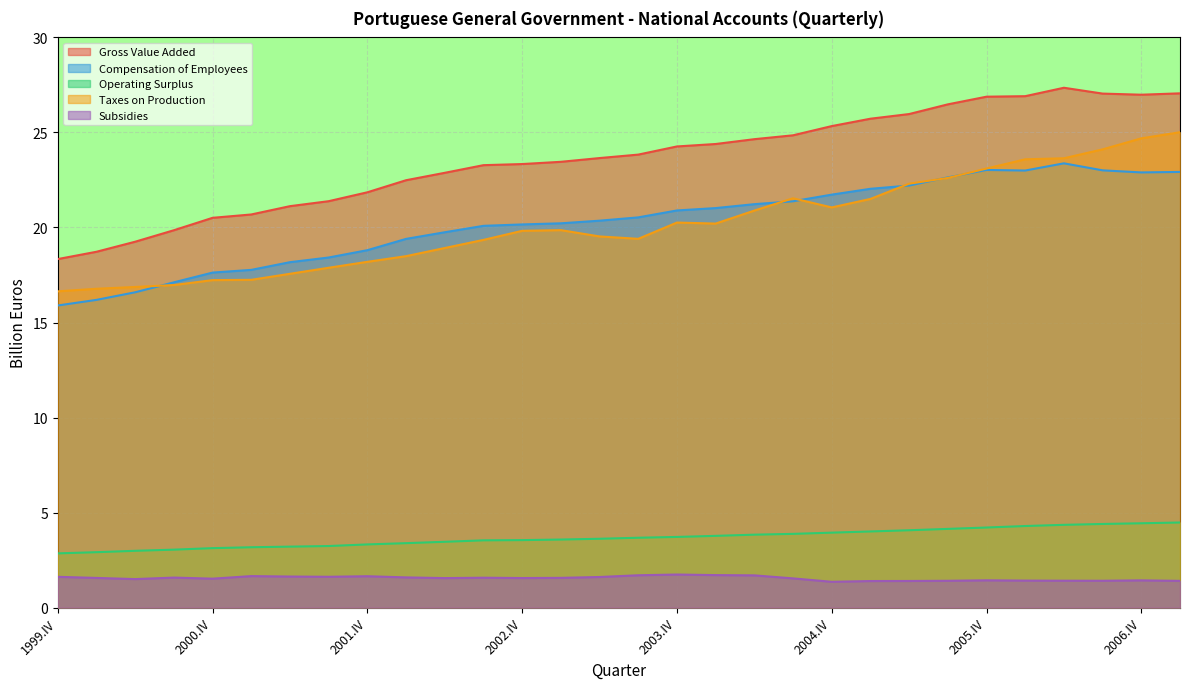

What is the difference between the highest and lowest values at 2005.II?

24.6